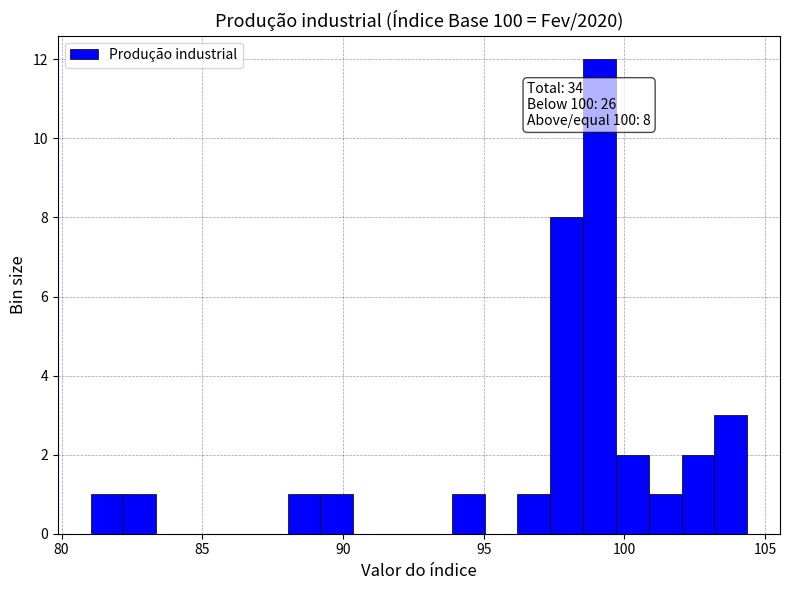

Around what value on the x-axis is the tallest bar? Give the approximate position of its centre, as read against the axis.

99.0